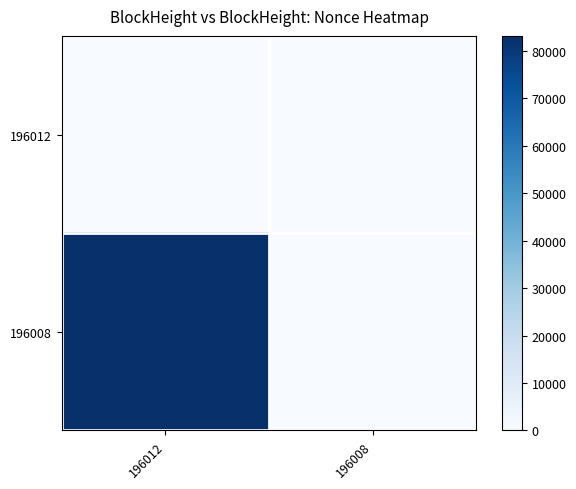

List the series in order of their overall mean, highest first.

196008, 196012